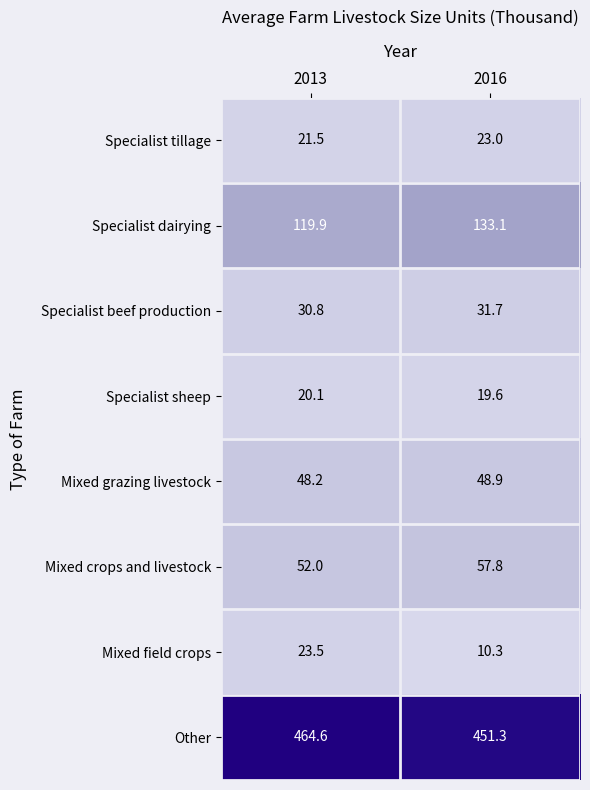

Rank the series by their maximum value, from highest to lowest.

Other, Specialist dairying, Mixed crops and livestock, Mixed grazing livestock, Specialist beef production, Mixed field crops, Specialist tillage, Specialist sheep